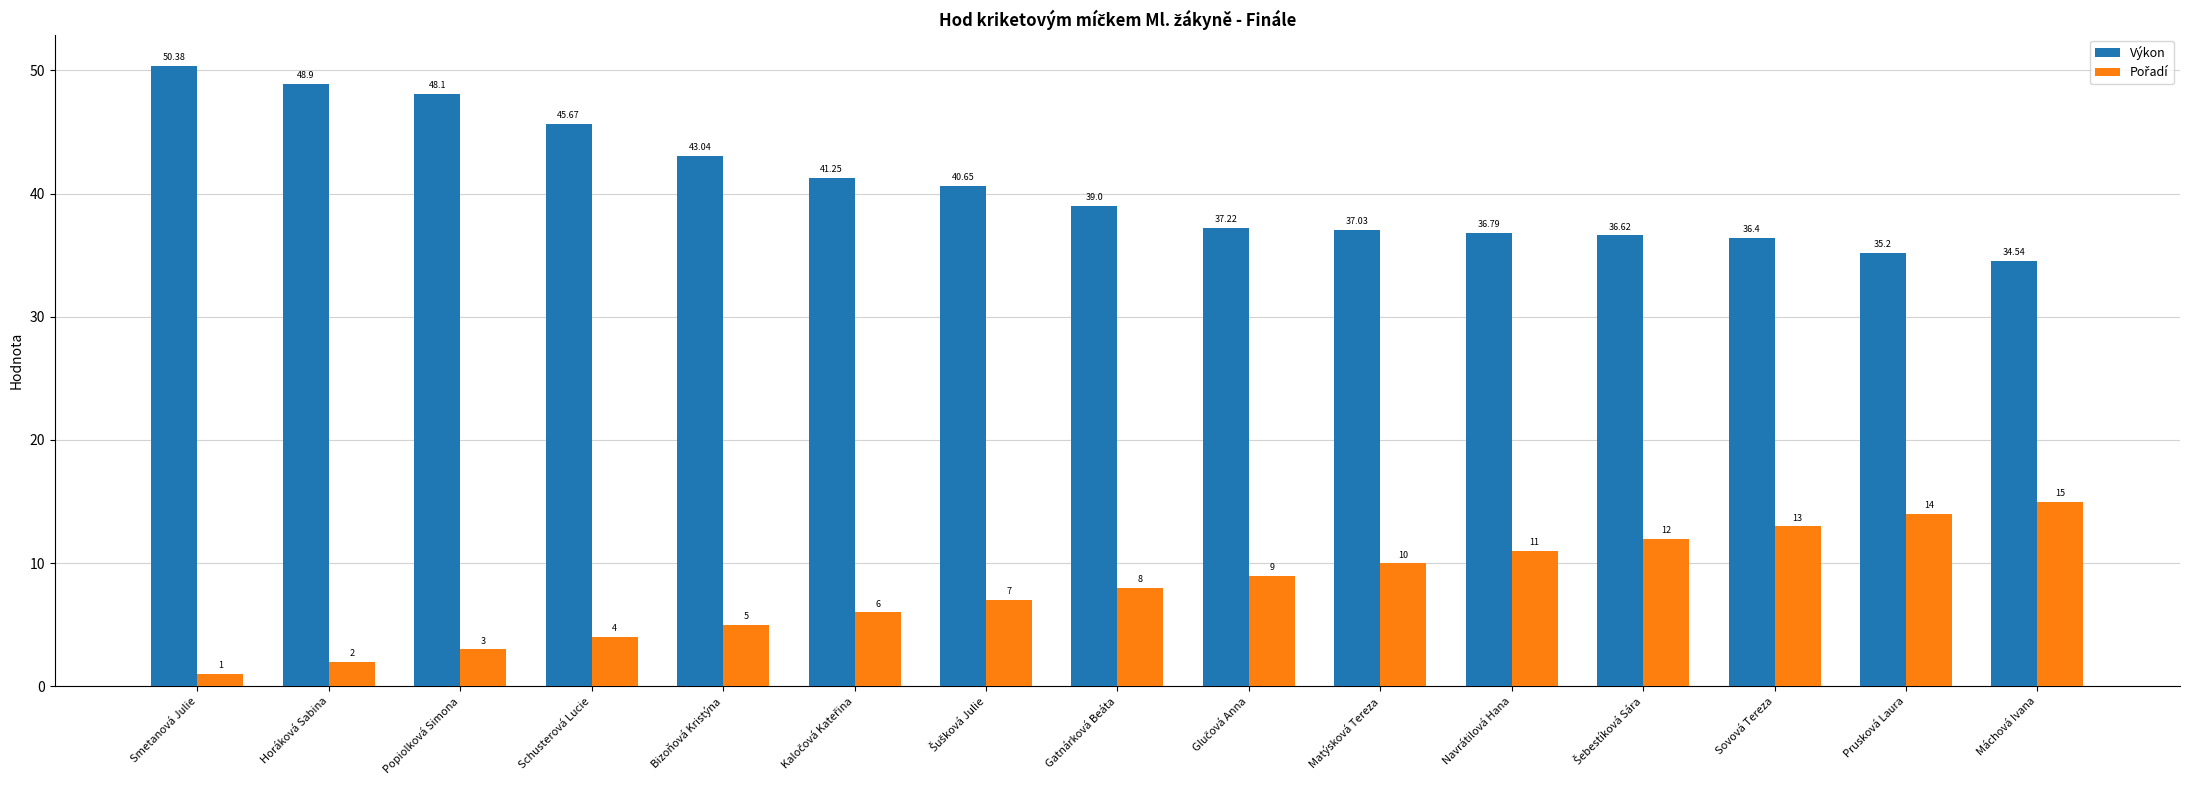

At which category is the sum across all series the highest?

Smetanová Julie